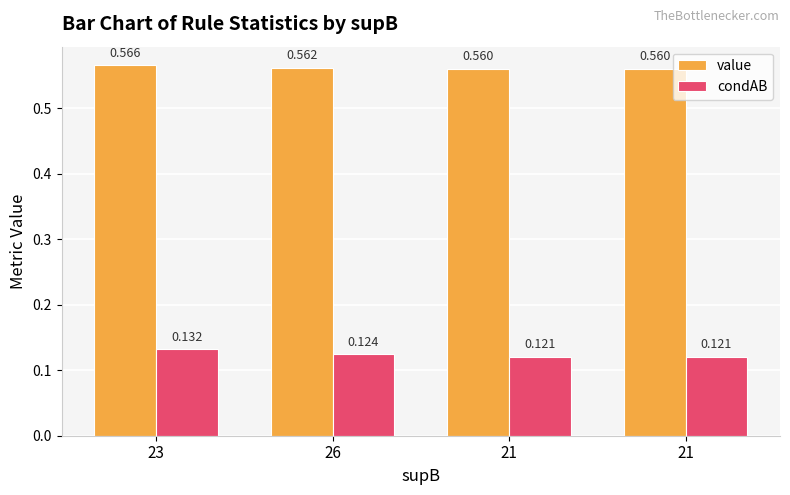

Is the value of value at 26 greater than the value of condAB at 21?

Yes